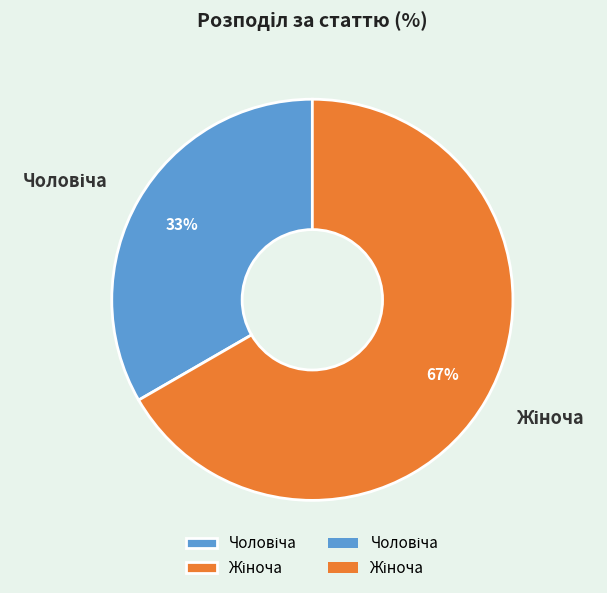

How many segments does this pie chart have?

2